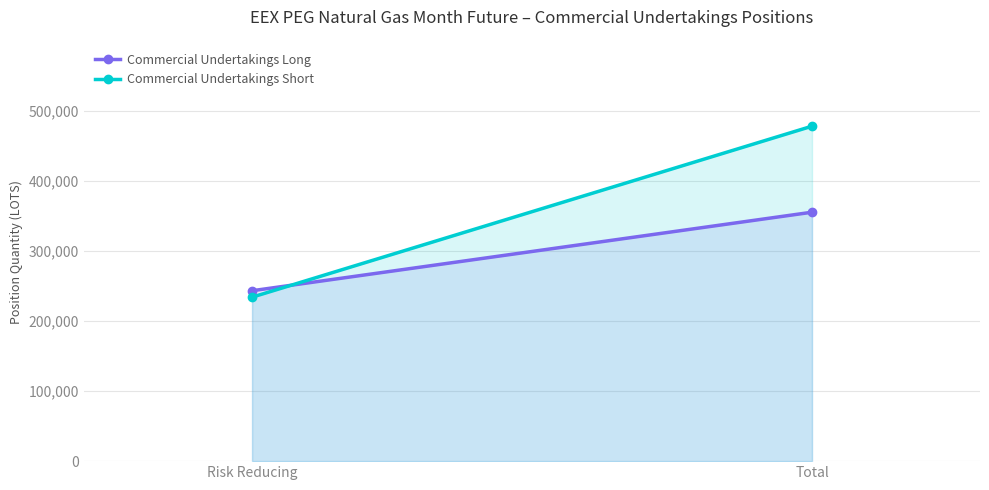

Is it true that Commercial Undertakings Long equals 596939 at Total?

False